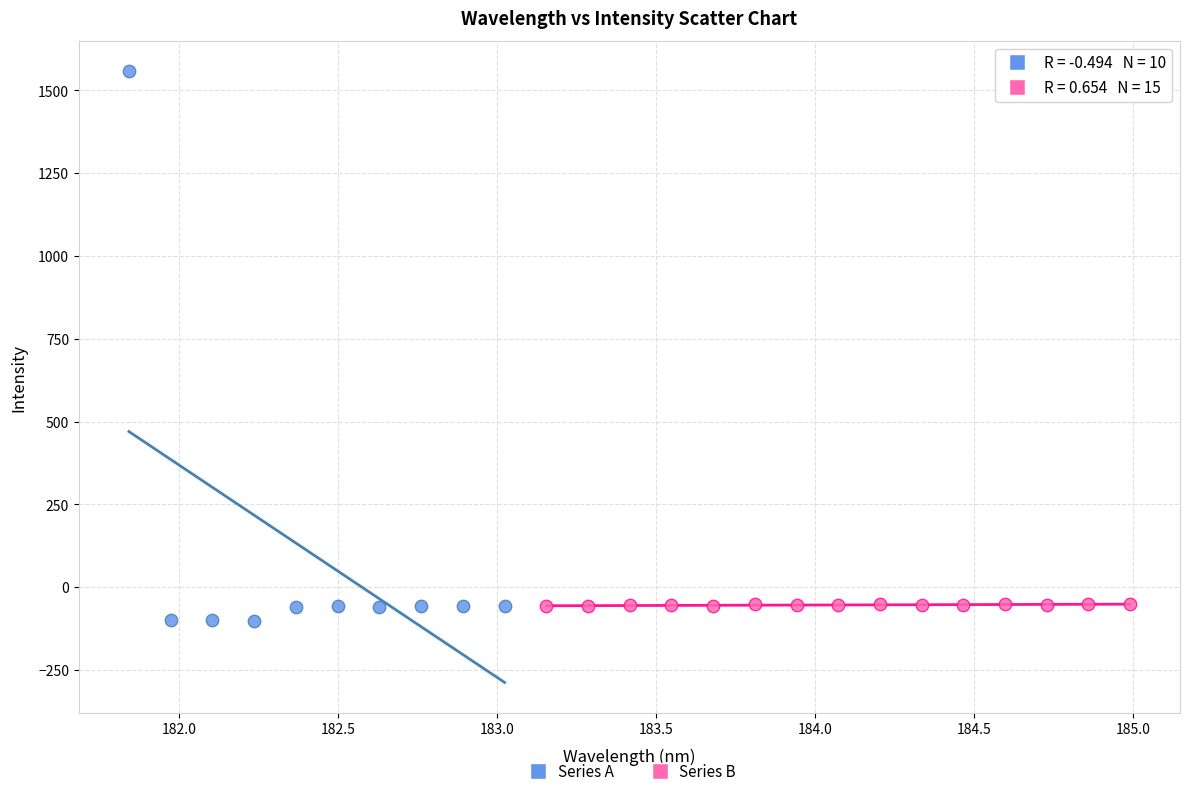

Which series has the widest spread of Y values?

Series A